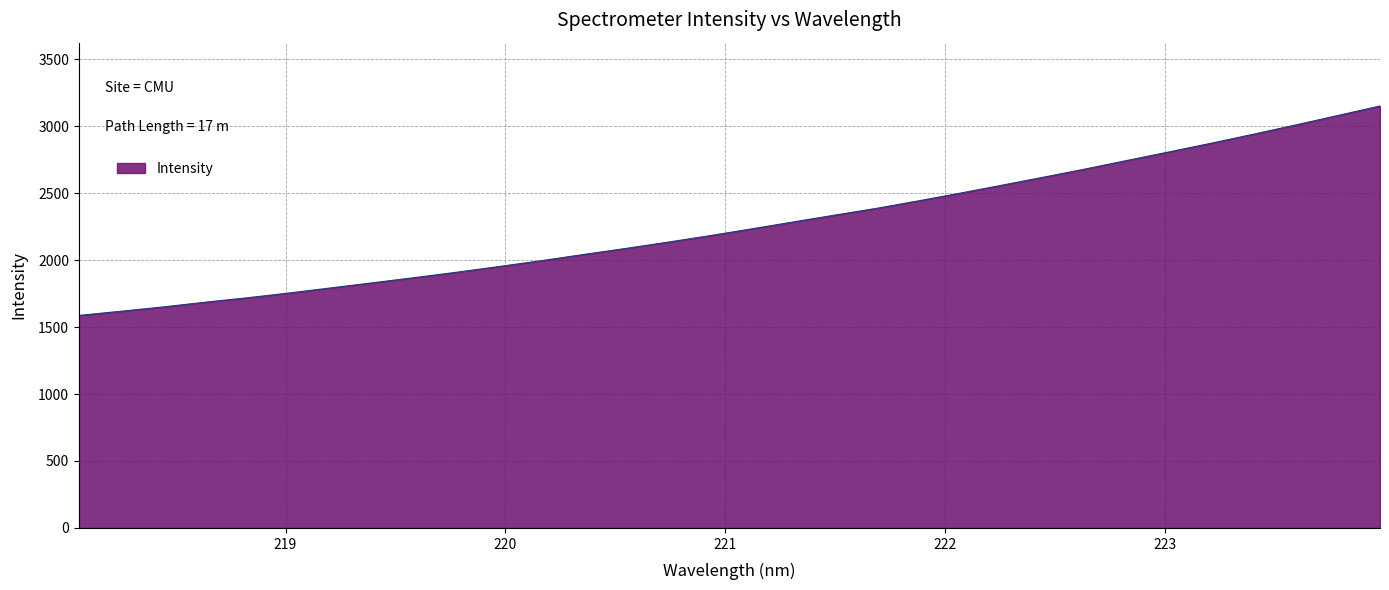

What is the difference between the maximum and minimum values?

1564.3